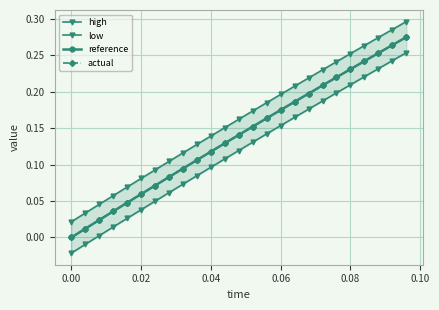

True or false: actual has more than 0 points higher than both neighbors.

False